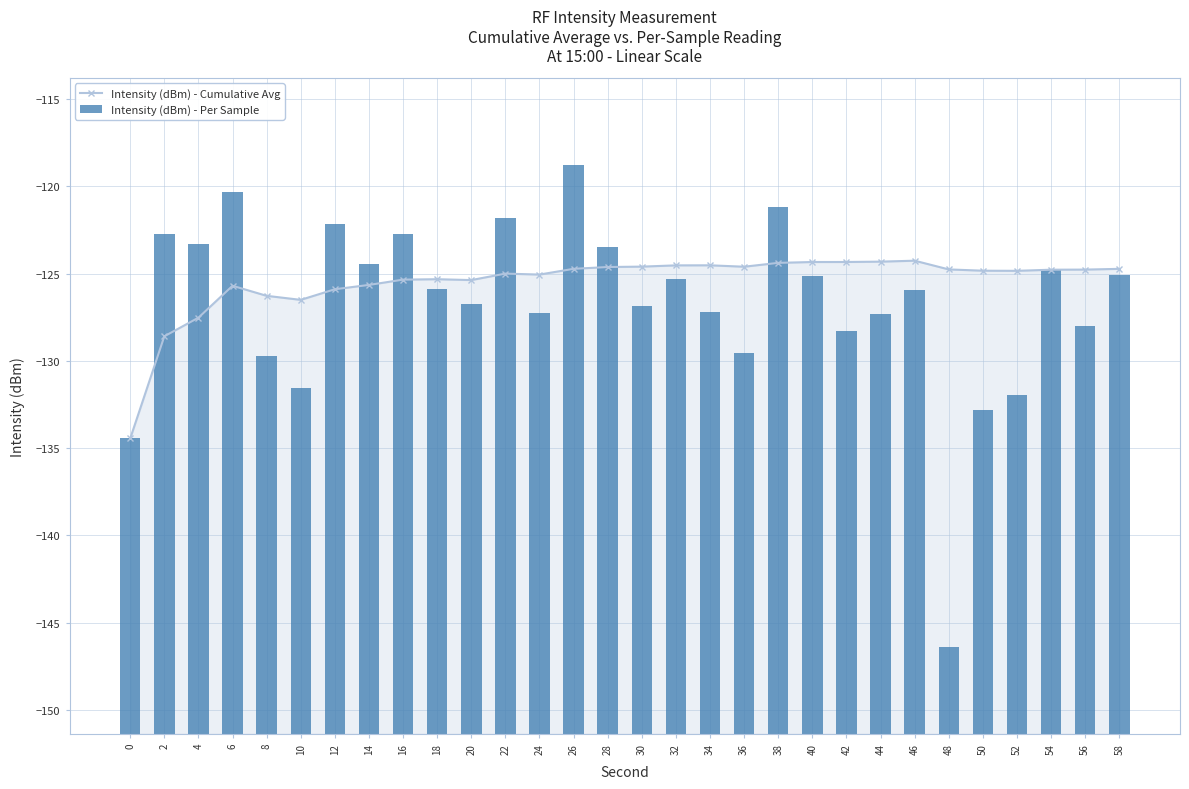

What is the average value of the Intensity (dBm) - Cumulative Avg series?

-125.5